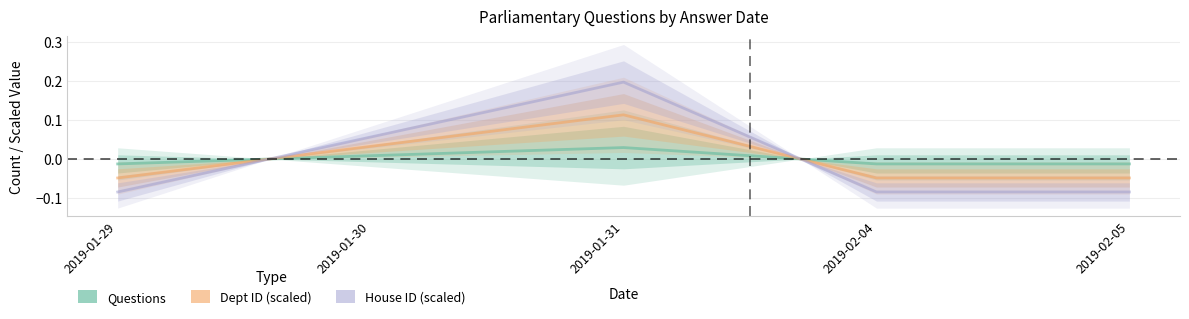

The Questions series shows -0.0 at 2019-01-29. True or false?

False